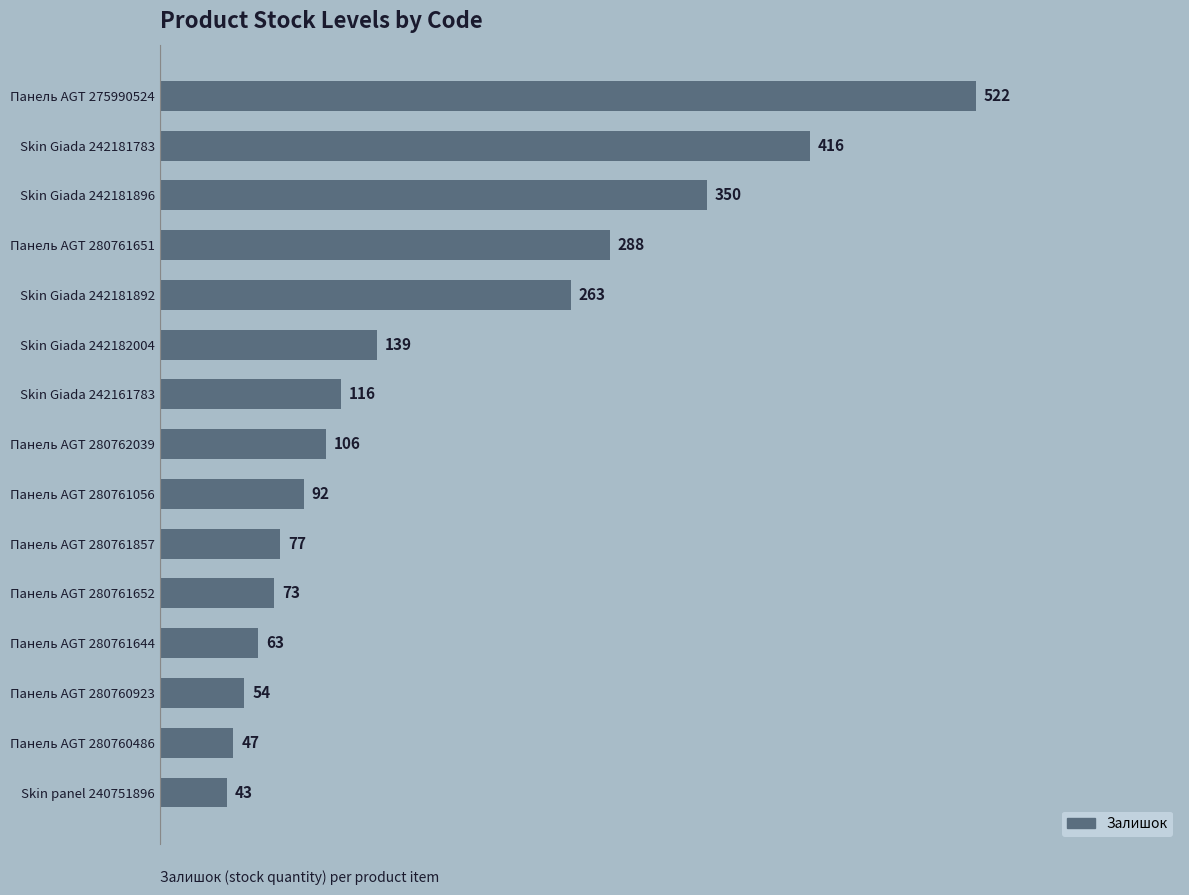

What is the label of the 9th bar from the top?

Панель AGT 280761056